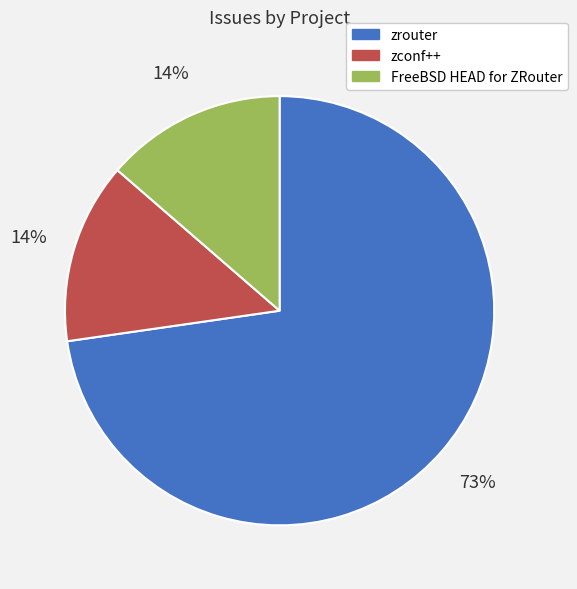

Which slice is the largest?

zrouter